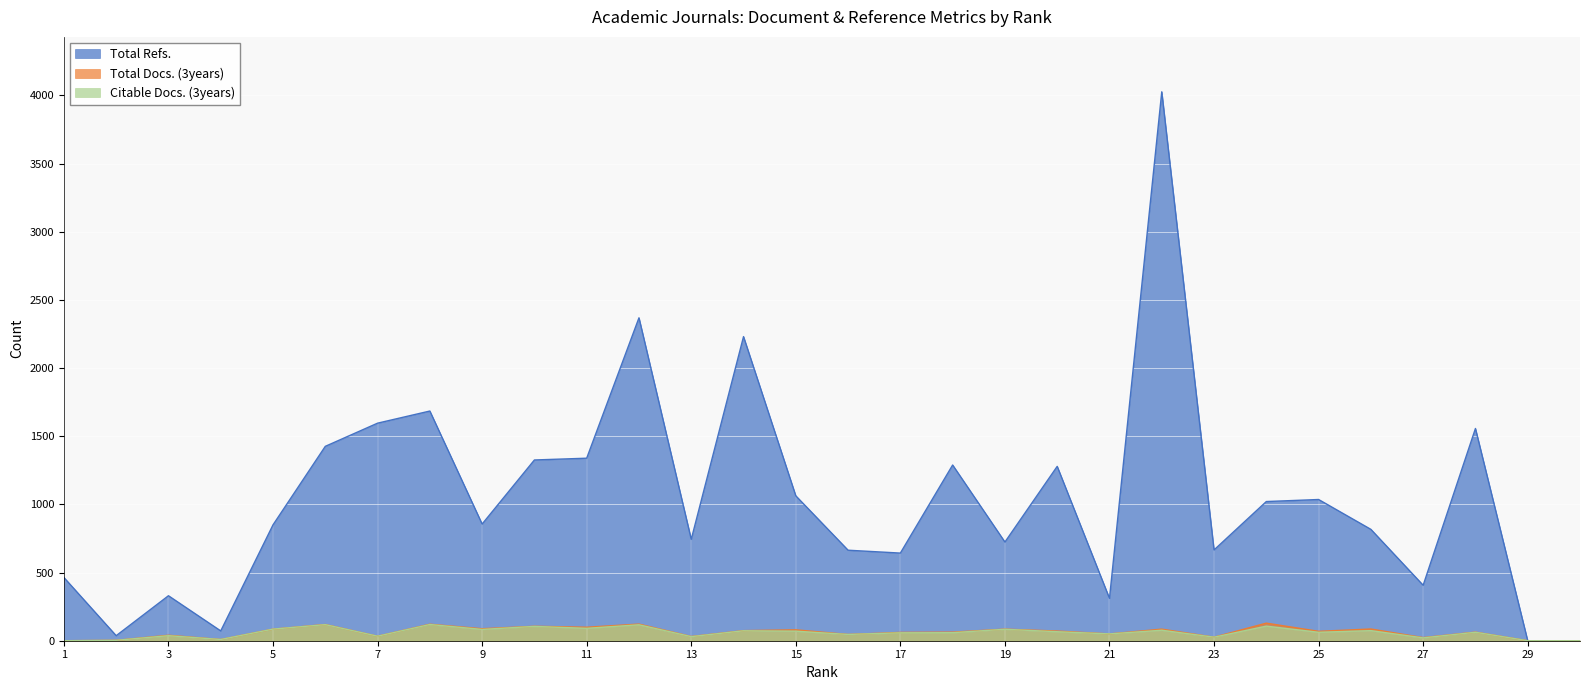

How many positive values does the Total Docs. (3years) series have?

27